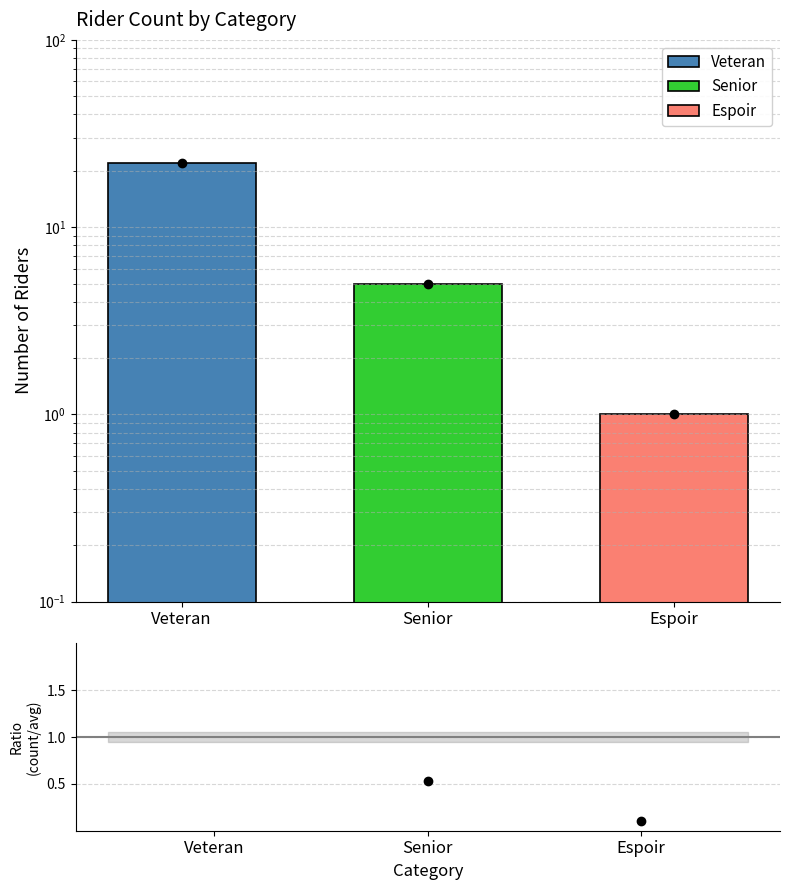

The chart shows a value of 0.1 at Espoir. True or false?

False